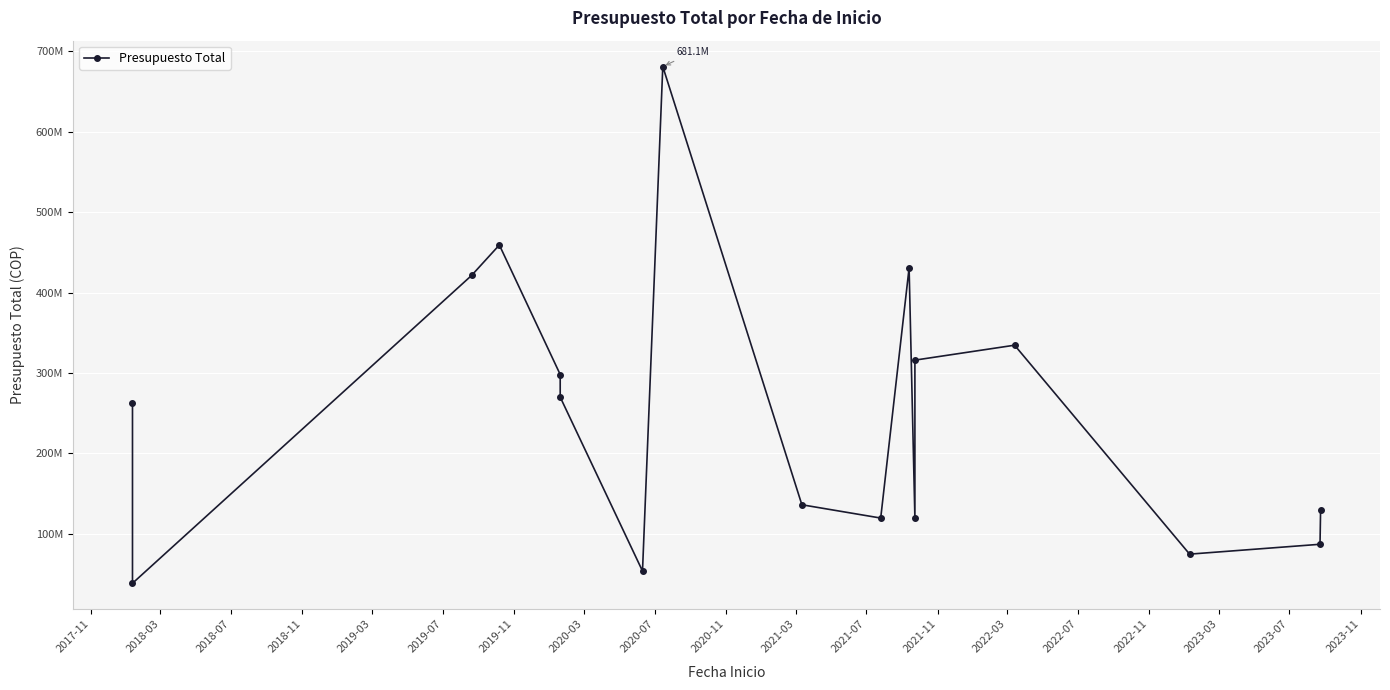

At which category does the data reach its first local valley?

2018-03